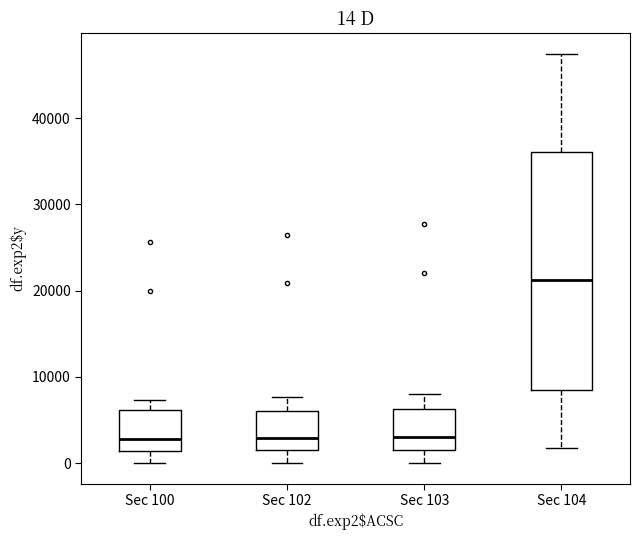

Which box's median line is the highest?

Sec 104